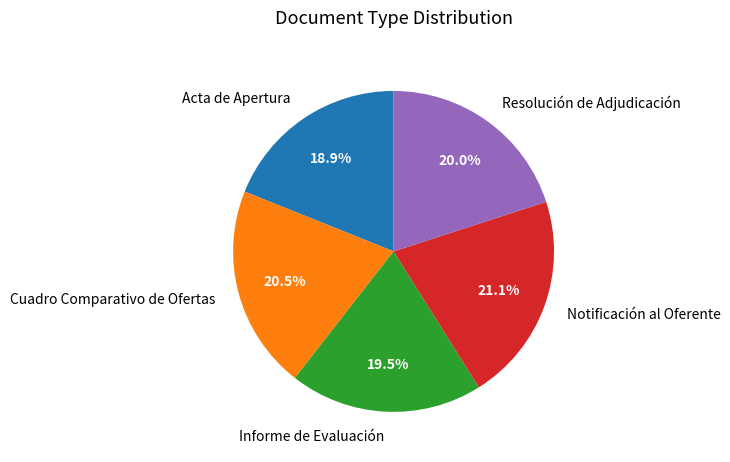

To the nearest percent, what is the average slice percentage?

20%